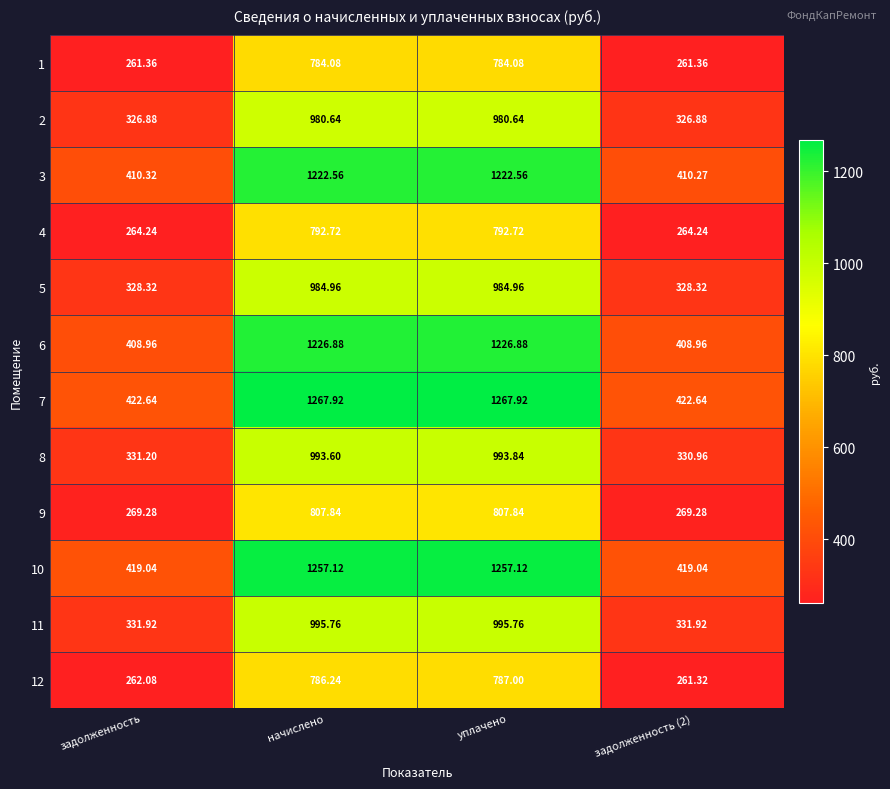

Is the value of 2 at задолженность greater than the value of 7 at задолженность (2)?

No